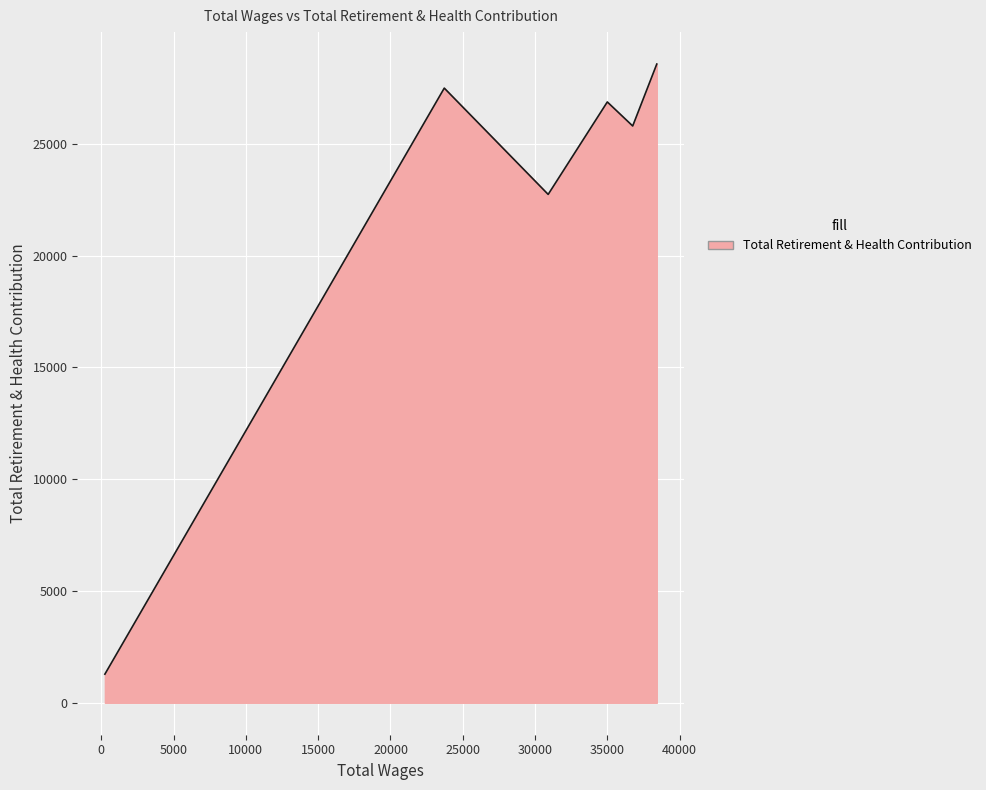

How many interior local valleys (lower than both neighbors) does the data have?

2